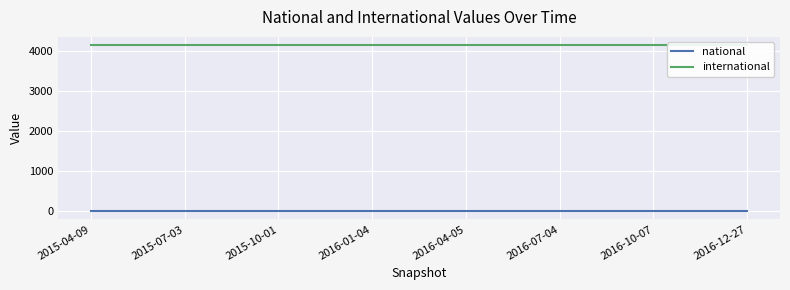

Is this an area chart (filled region under the line)?

No